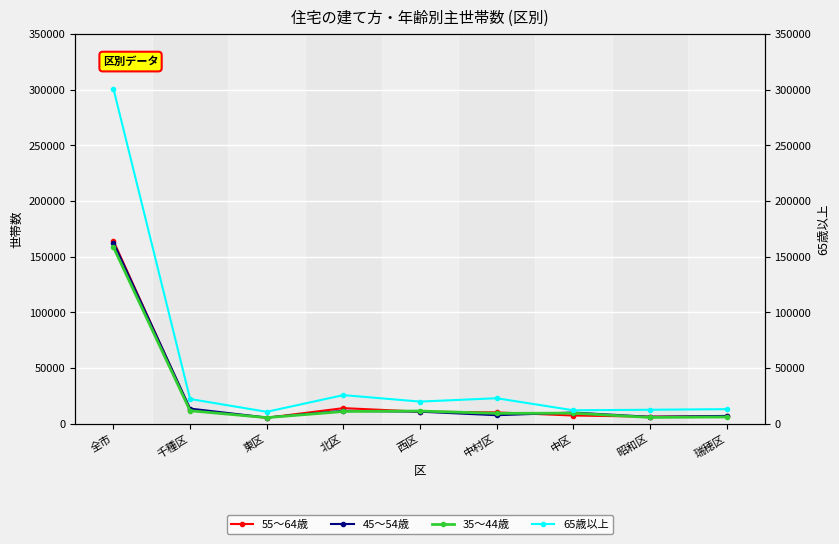

What is the sum of the 35～44歳 values at 昭和区 and 西区?

17130